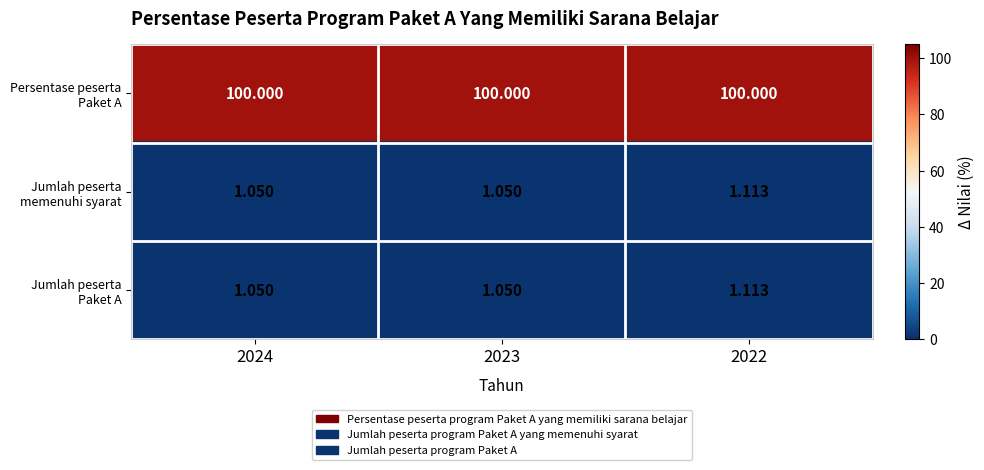

Is the value of Jumlah peserta Paket A at 2022 greater than the value of Jumlah peserta memenuhi syarat at 2023?

Yes